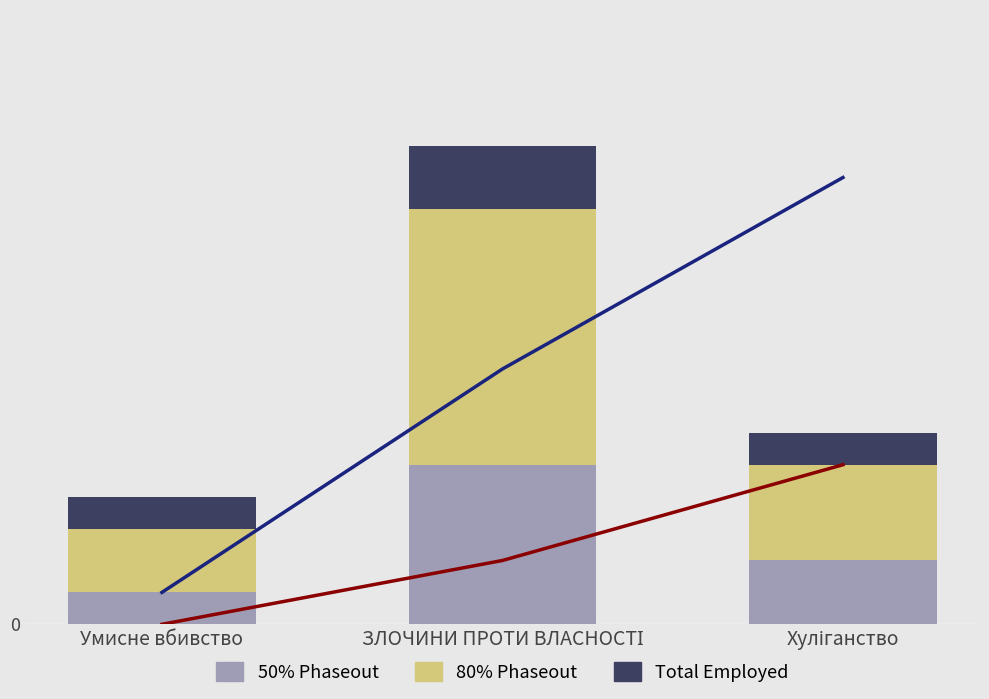

Reading left to right, list all the values displayed in this chart.

50% Phaseout: 1	5	2
80% Phaseout: 2	8	3
Total Employed: 1	2	1